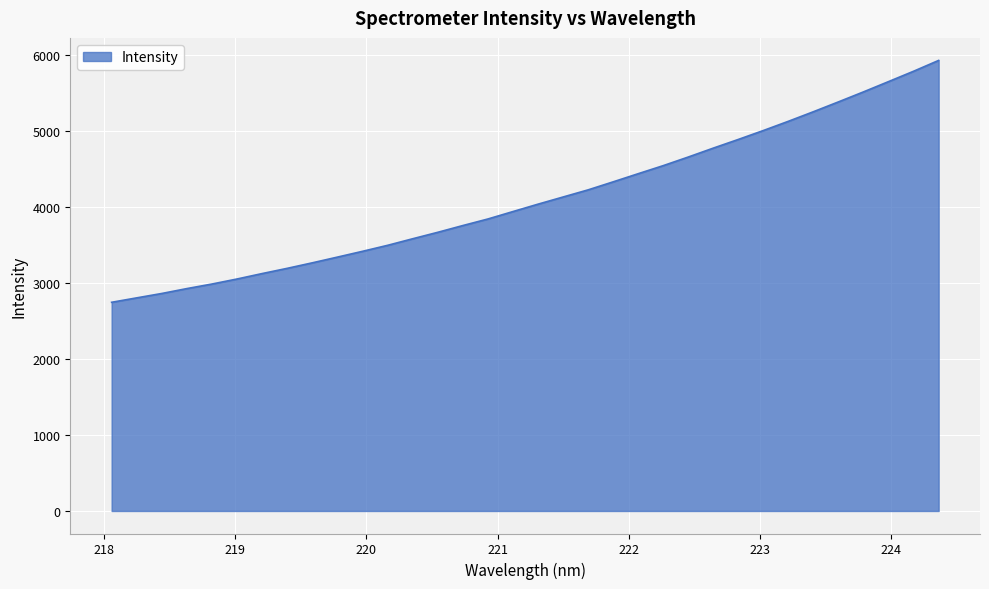

What is the difference between the maximum and minimum values?

3184.7